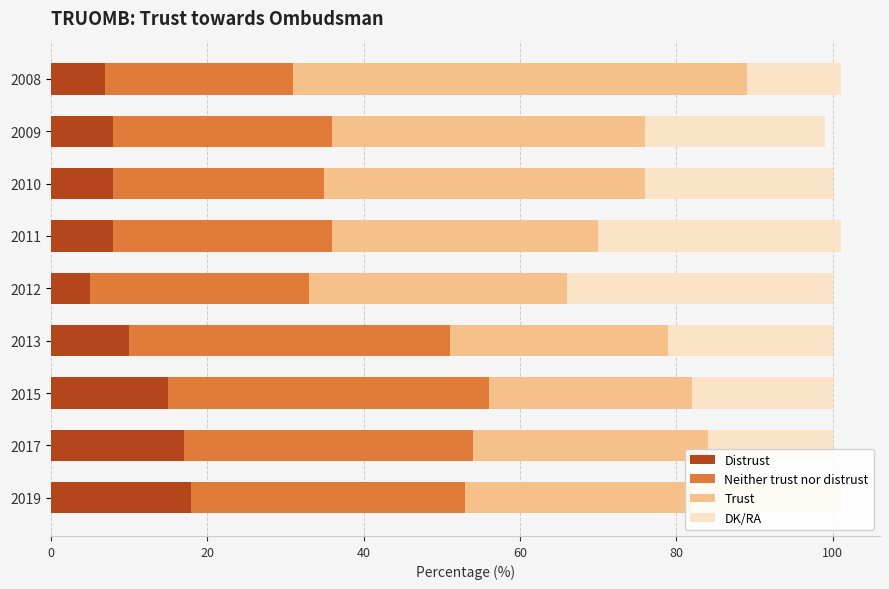

At which label is Distrust closest to 11?

2013